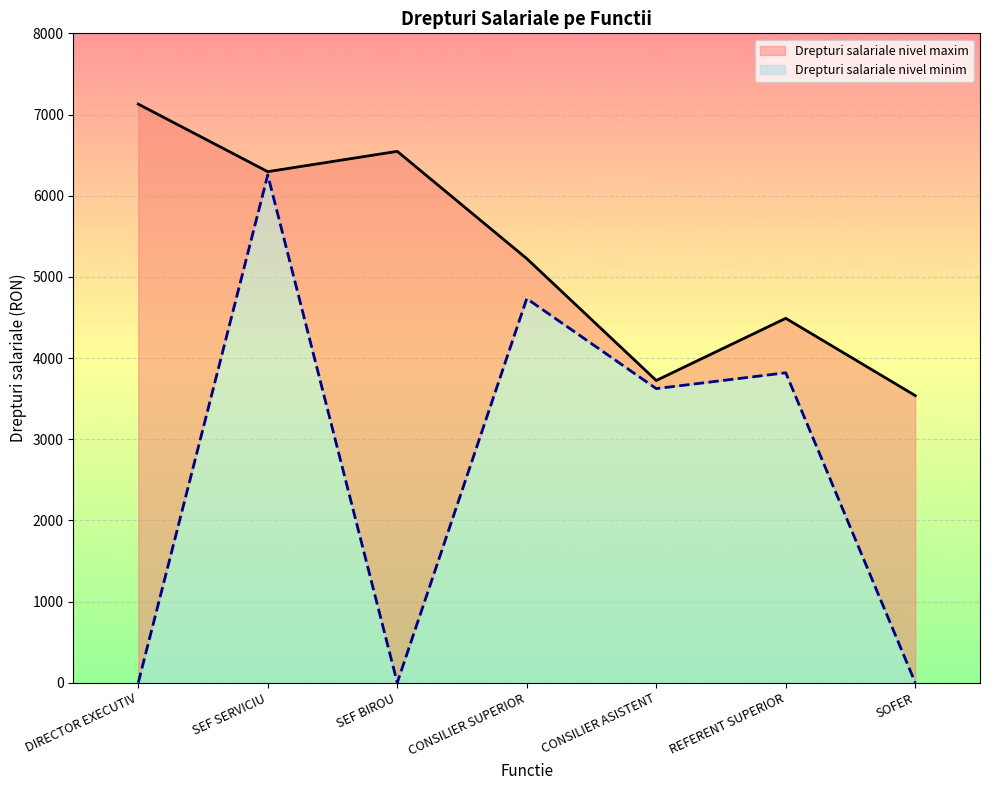

What is the value of the Drepturi salariale nivel minim point at the 2nd from the left?

6255